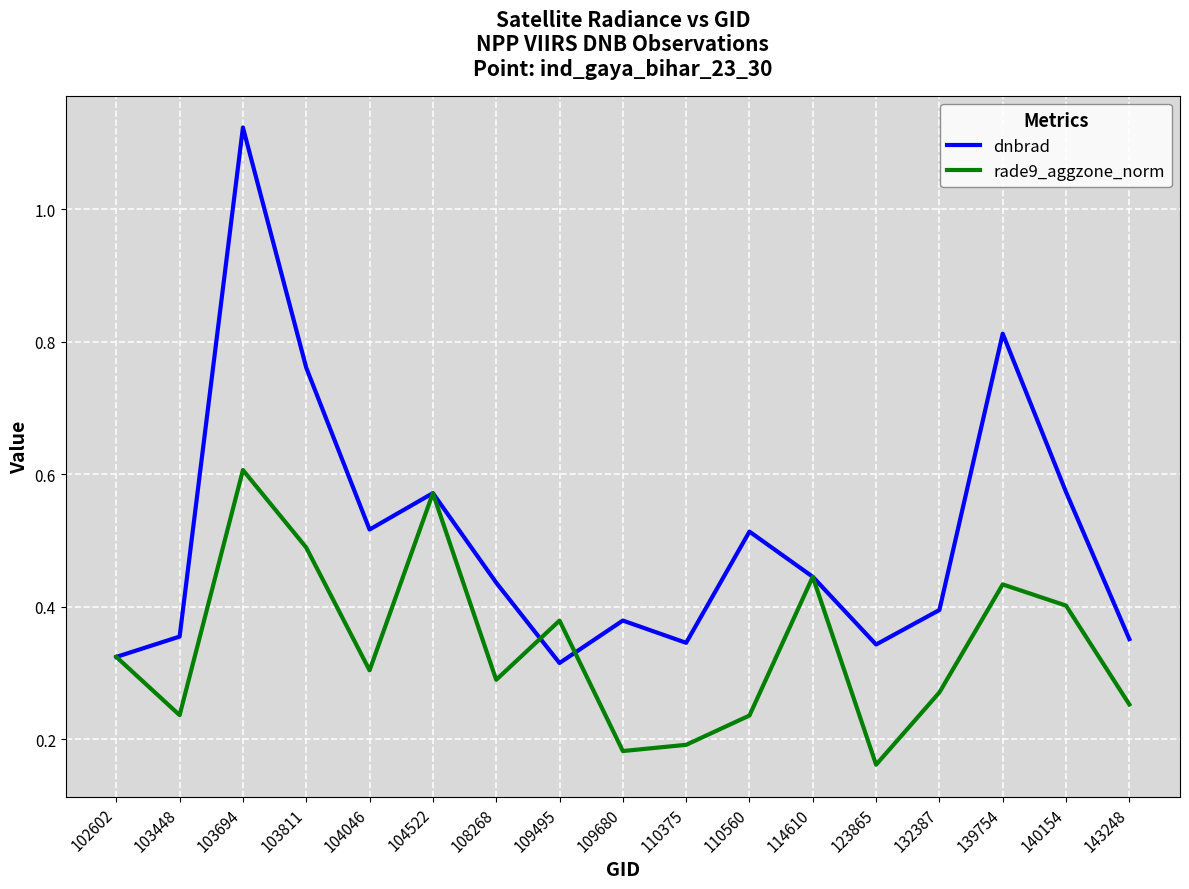

What are all the series names shown in the legend?

dnbrad, rade9_aggzone_norm